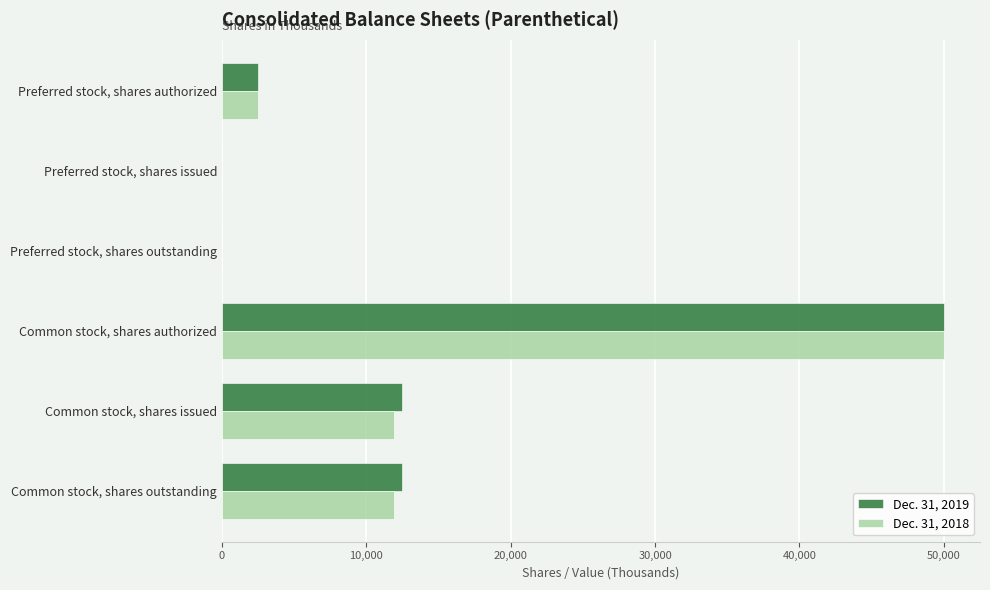

Which series changed the most between Common stock, shares authorized and Common stock, shares issued?

Dec. 31, 2018